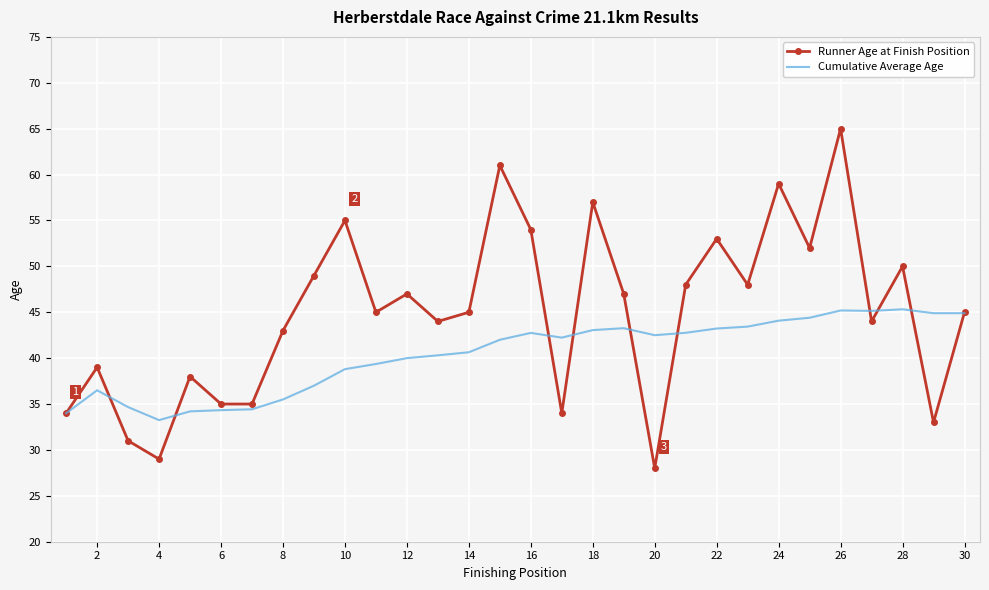

List the series in order of their peak value, highest first.

Runner Age at Finish Position, Cumulative Average Age